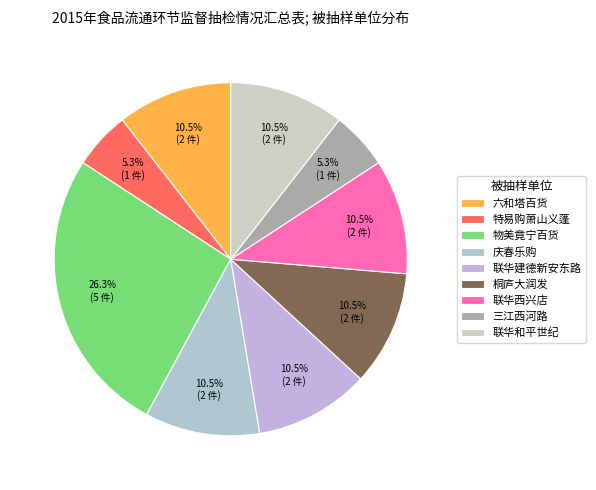

Rank the categories by value from lowest to highest.

特易购商业（浙江）有限公司杭州萧山义蓬分公司, 浙江三江购物有限公司杭州西河路分公司, 杭州六和塔百货有限公司, 杭州庆春乐购购物有限公司, 杭州联华华商集团有限公司建德新安东路店, 桐庐大润发商业有限公司, 杭州联华华商集团有限公司世纪联华超市公司西兴店, 杭州联华华商集团有限公司和平世纪购物城分公司, 杭州物美竟宁百货有限公司第一分公司